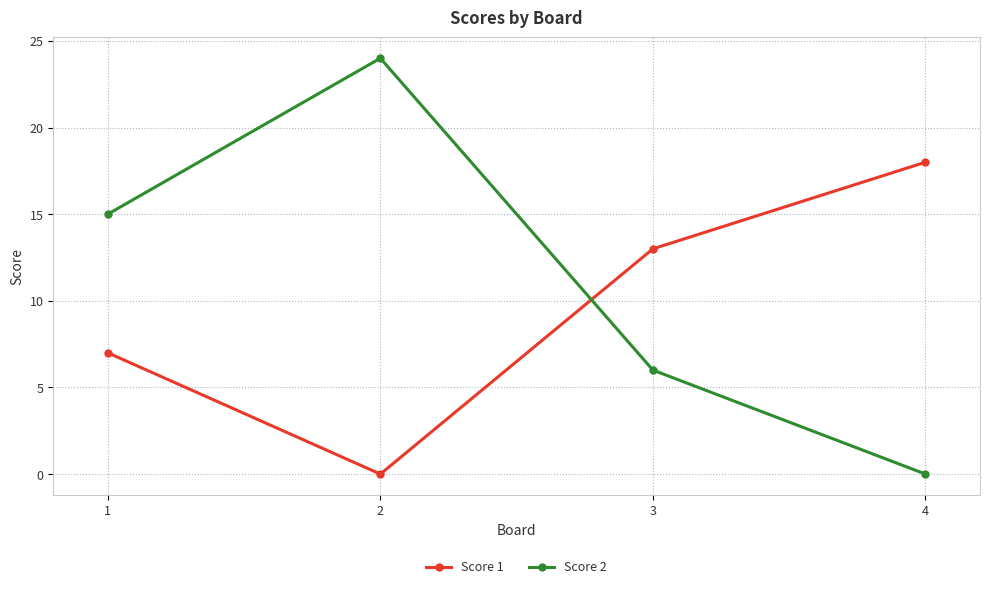

What is the difference between the maximum and minimum values in the Score 2 series?

24